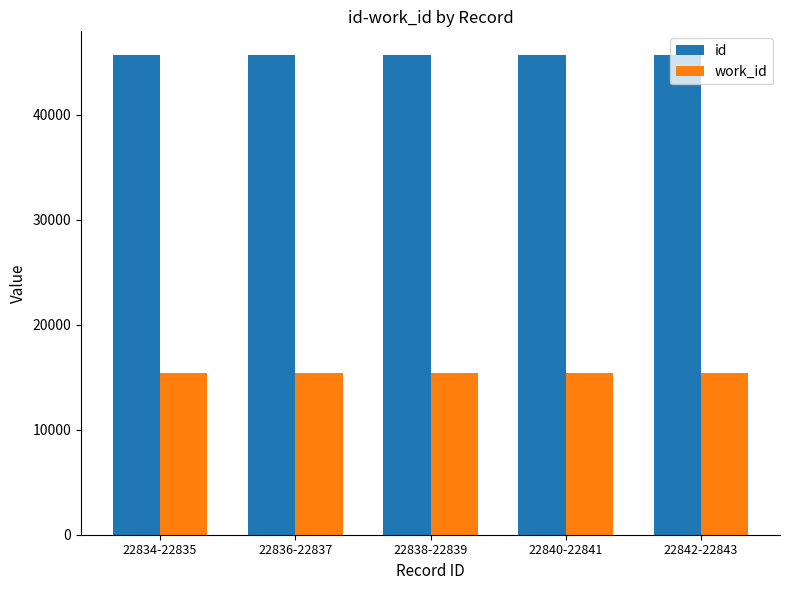

What is the difference between the highest and lowest values at 22834-22835?

30295